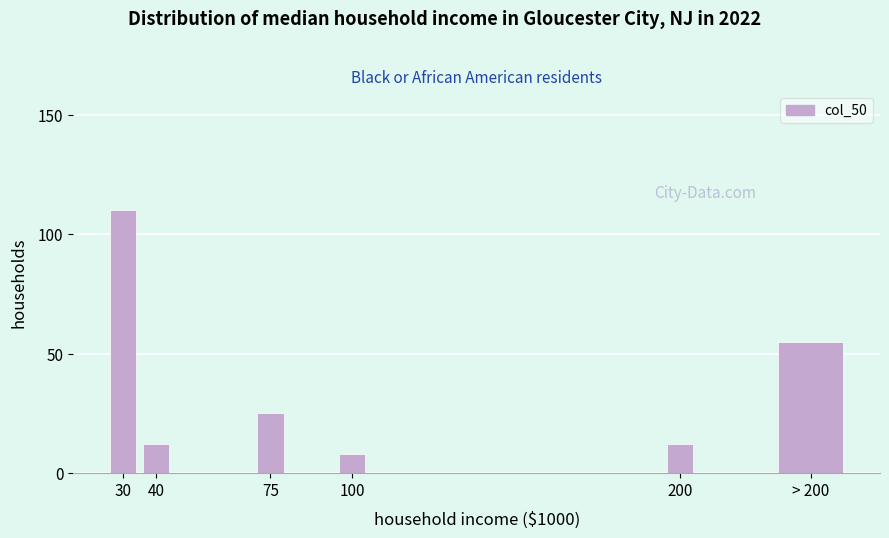

Reading right to left, list all the values displayed in this chart.

> 200=55	200=12	100=8	75=25	40=12	30=110